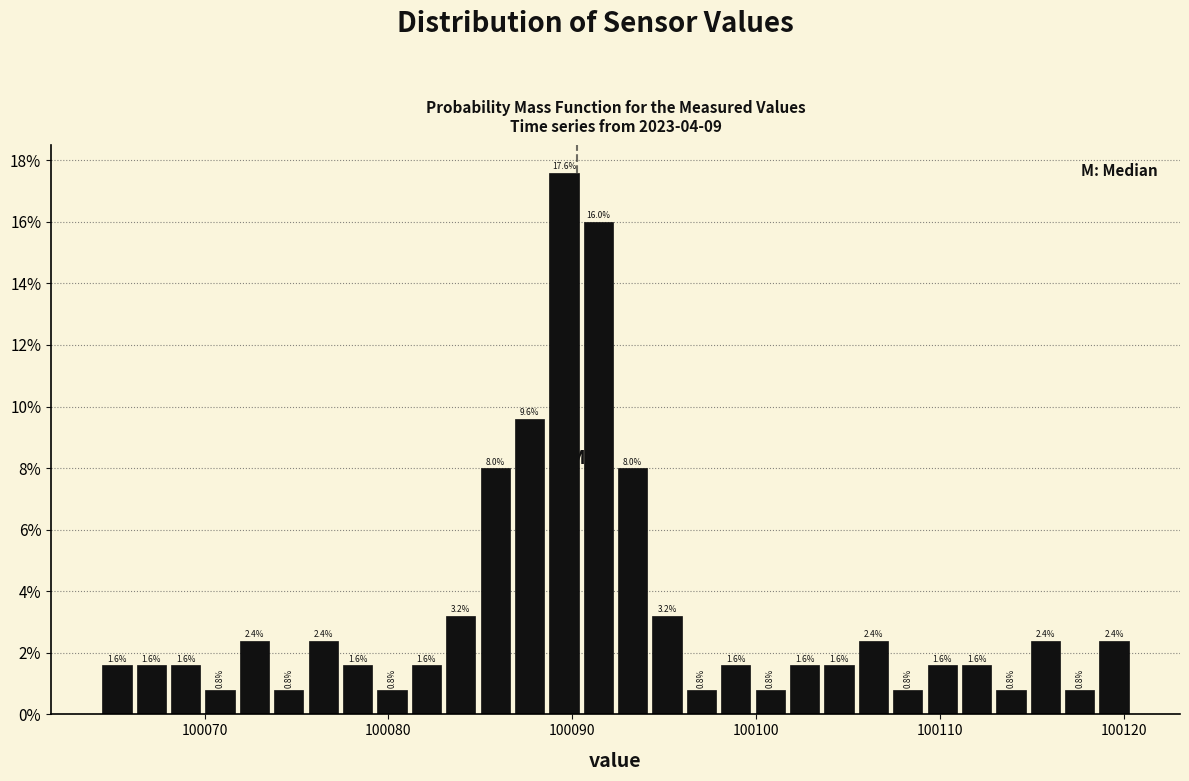

Read against the x-axis, roughly where is the centre of the tallest bar?

100090